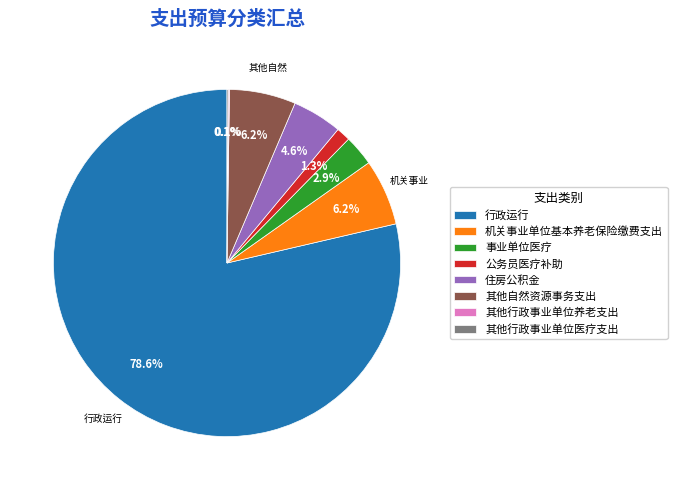

To the nearest percent, what is the average slice percentage?

12%